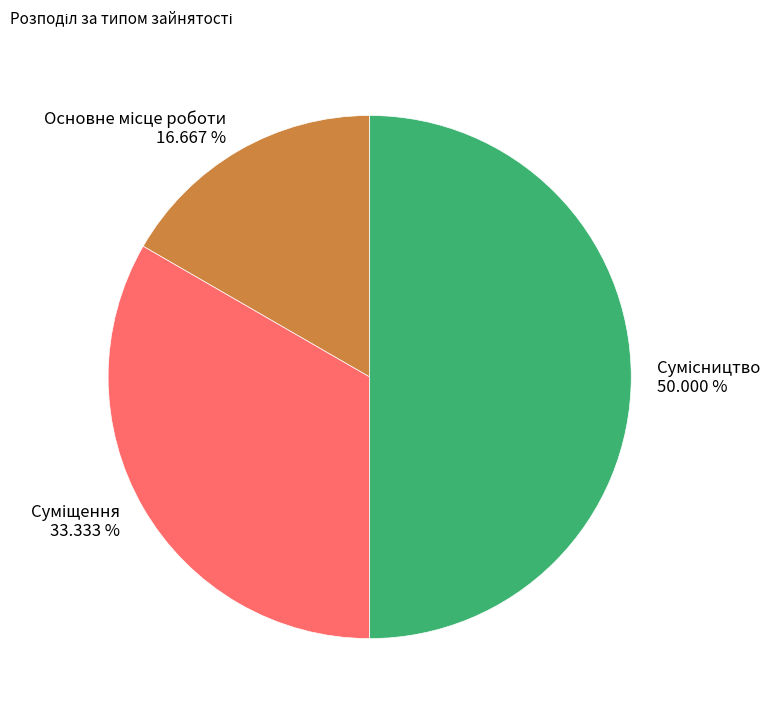

How many slices are in this pie chart?

3